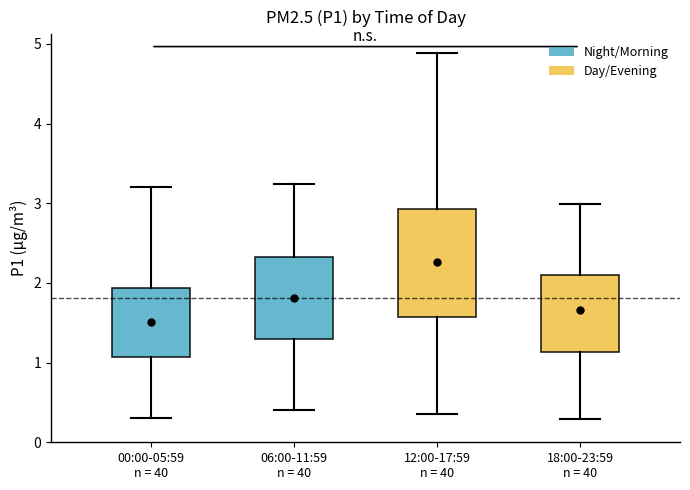

Where does the median line of the box for 12:00-17:59 n = 40 sit on the y-axis? The values are not printed on the chart, so give them approximately, as read against the axis.

2.0